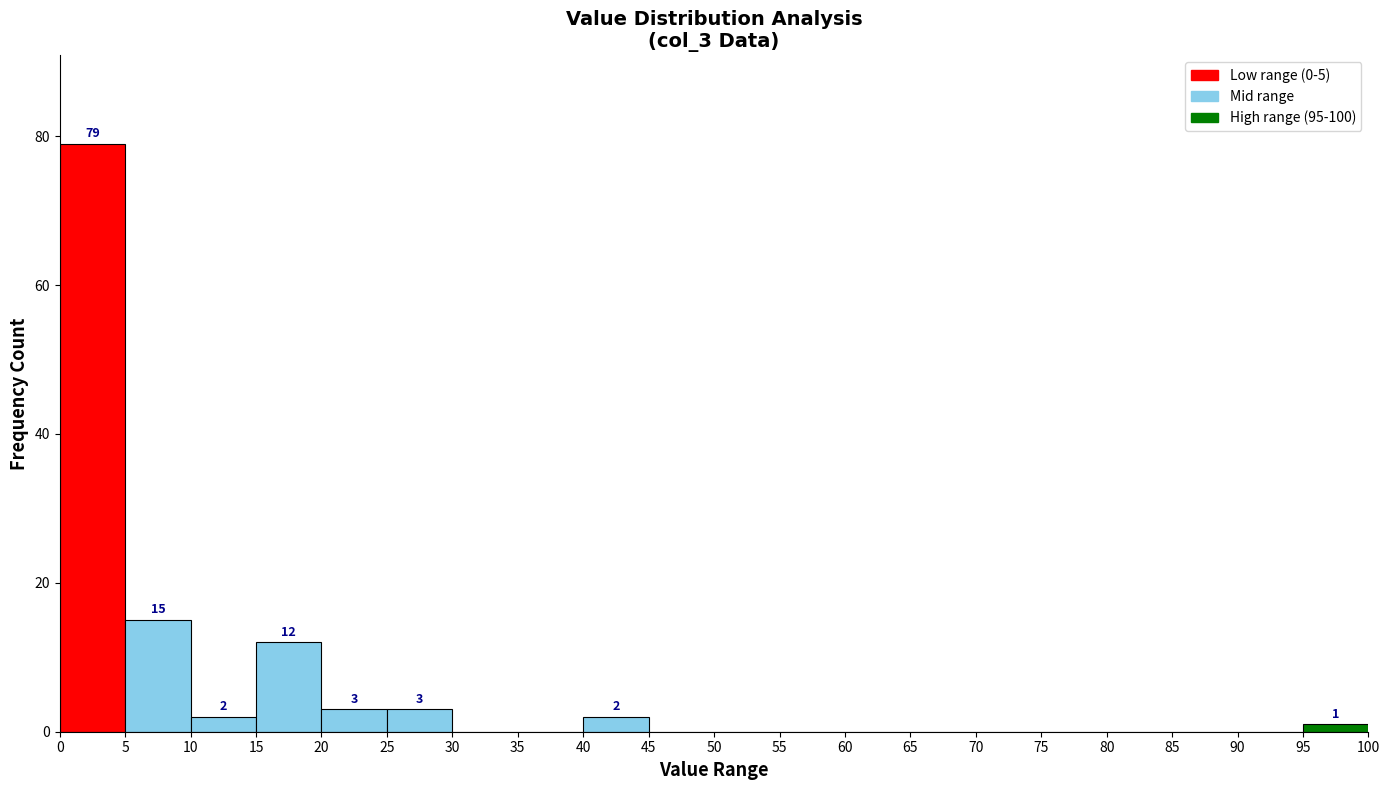

Which range on the x-axis has the tallest bar?

0 to 5